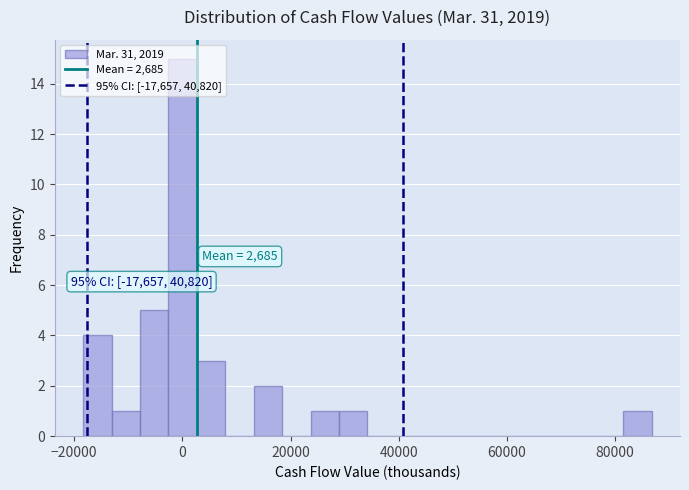

Read against the x-axis, roughly where is the centre of the tallest bar?

0